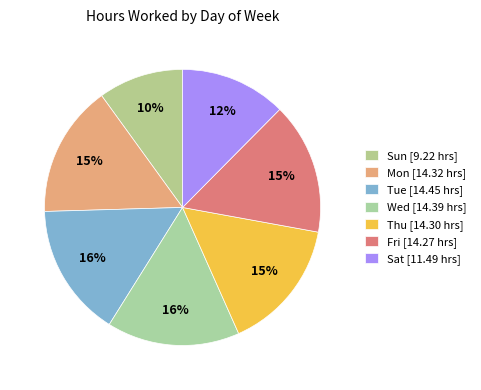

To the nearest percent, what is the difference between the Sat and Fri slice percentages?

3%